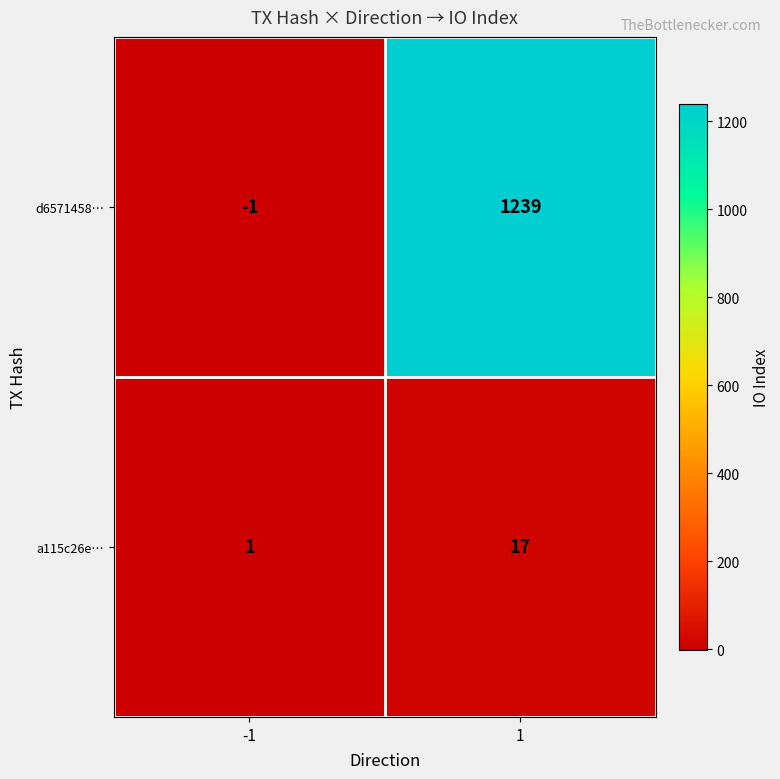

Reading left to right, extract all data points from this chart.

d6571458…: -1	1239
a115c26e…: 1	17